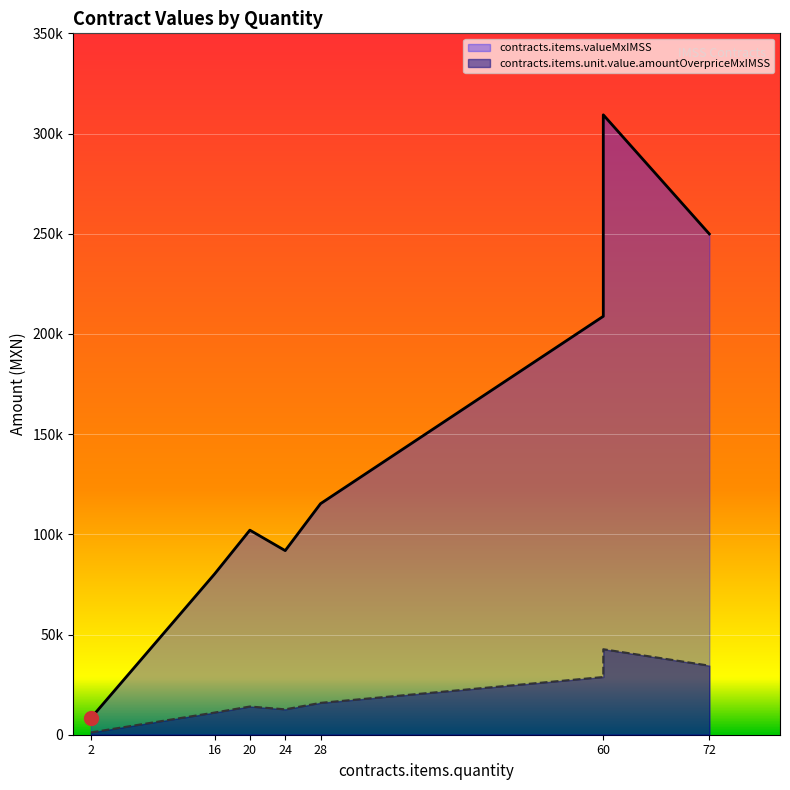

How many data points does each series have?

8